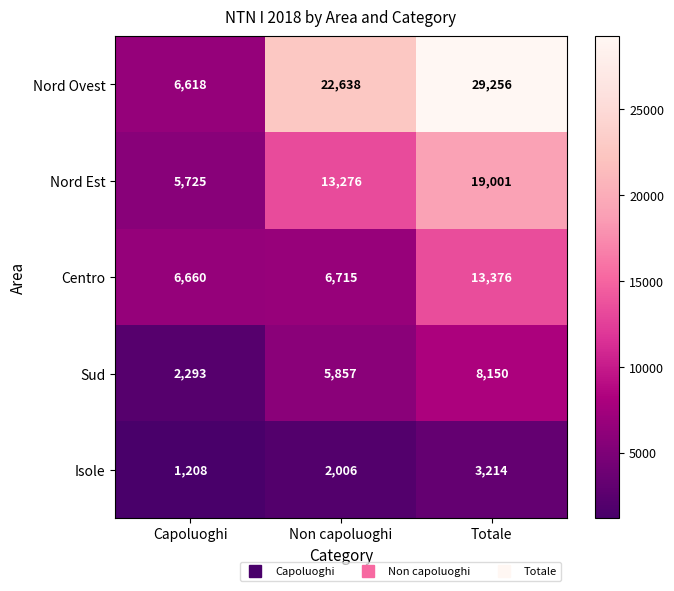

The Sud series shows 8150 at Totale. True or false?

True